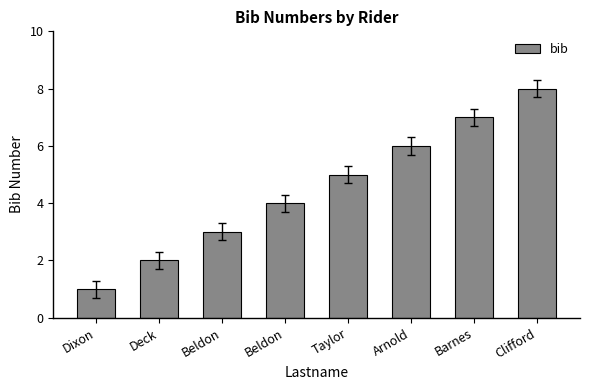

Count the number of categories in the chart.

8